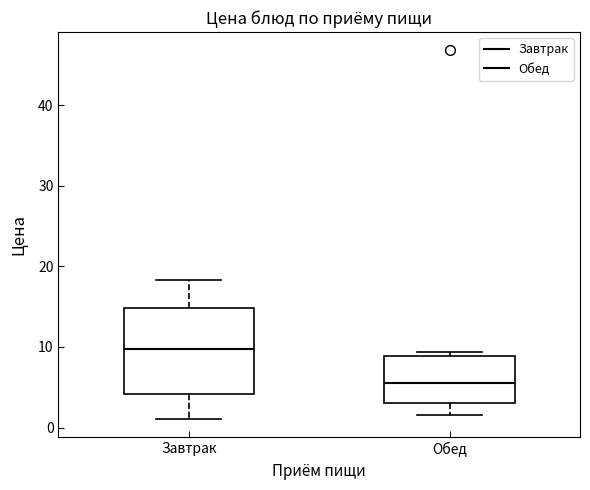

Reading left to right, transcribe this box plot: for each box, give where its median line is, the range the box spans, and where its two whiskers end, as read against the y-axis. The values are not printed on the chart, so give them approximately, as read against the axis.

Завтрак: median 10, box 4 to 15, whiskers 1 to 18
Обед: median 5, box 3 to 9, whiskers 2 to 9 (just above the box's upper edge)